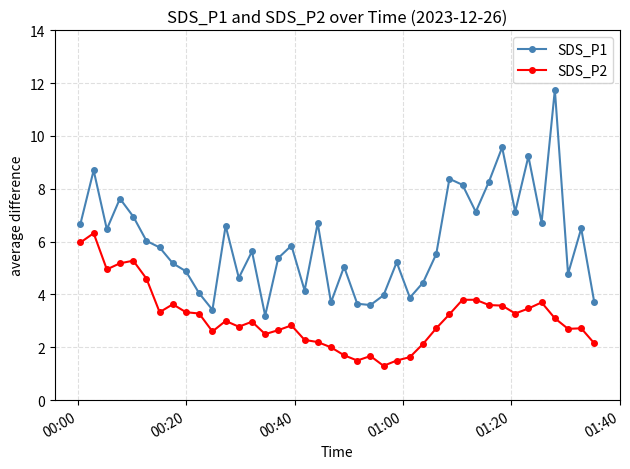

What is the average value of the SDS_P2 series?

3.1